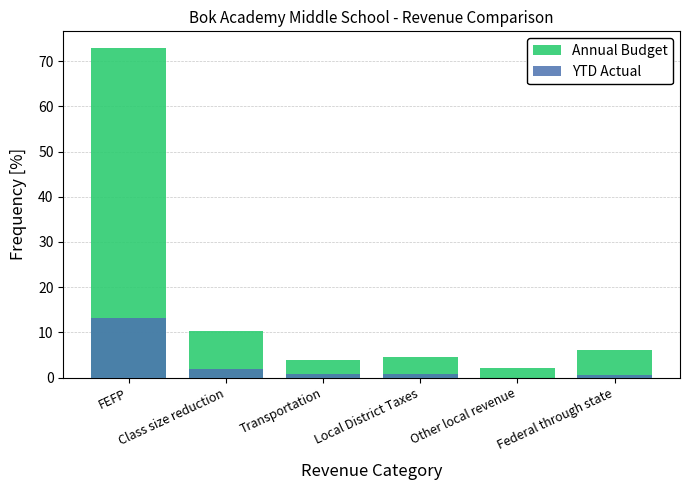

How many values in the YTD Actual series exceed 0?

5